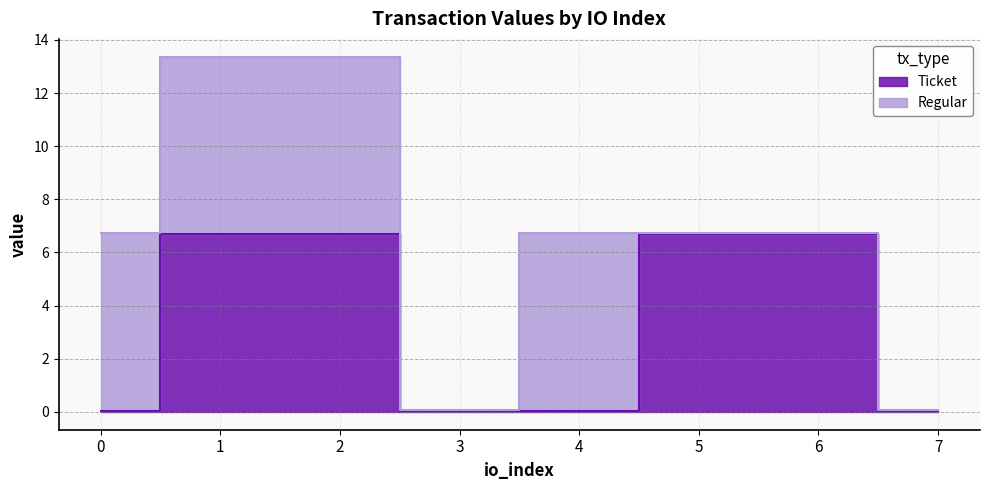

True or false: the data shows 0.0 at 4.

False